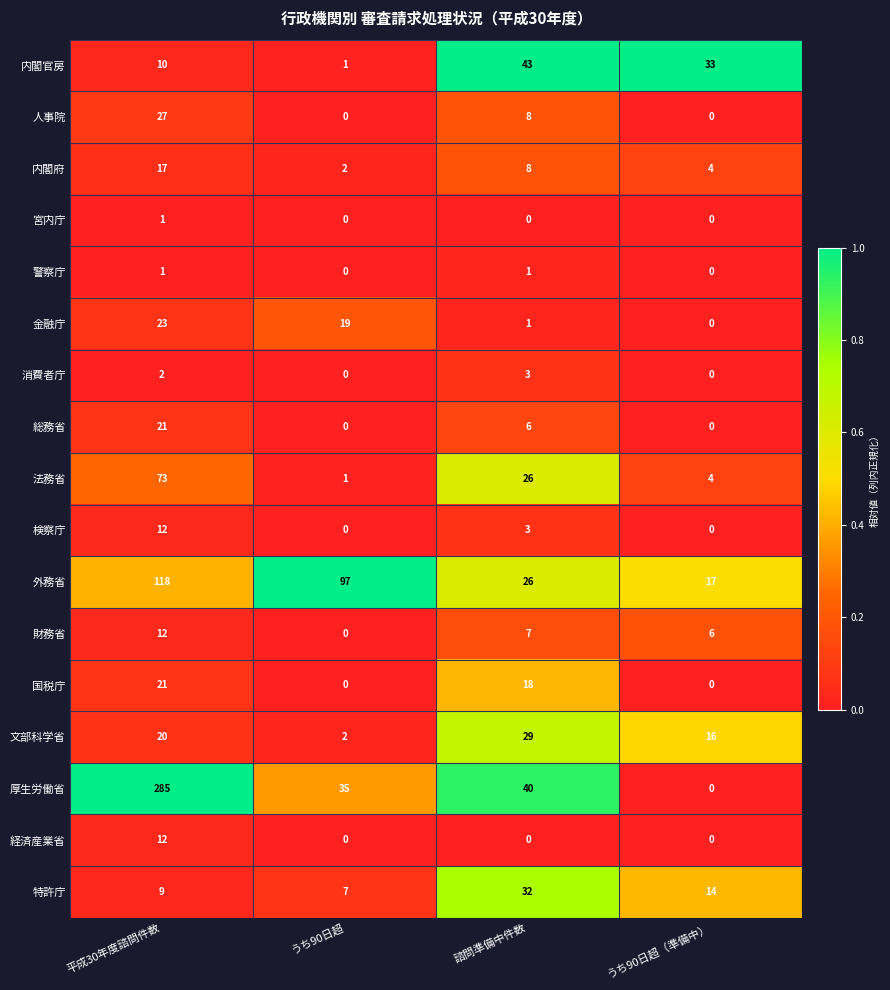

What is the difference between the highest and lowest values at うち90日超（準備中）?

33